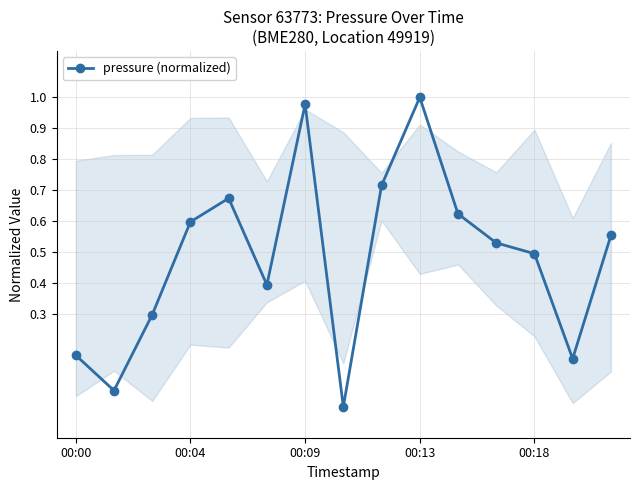

How many points are lower than both their immediate neighbors (excluding endpoints)?

4